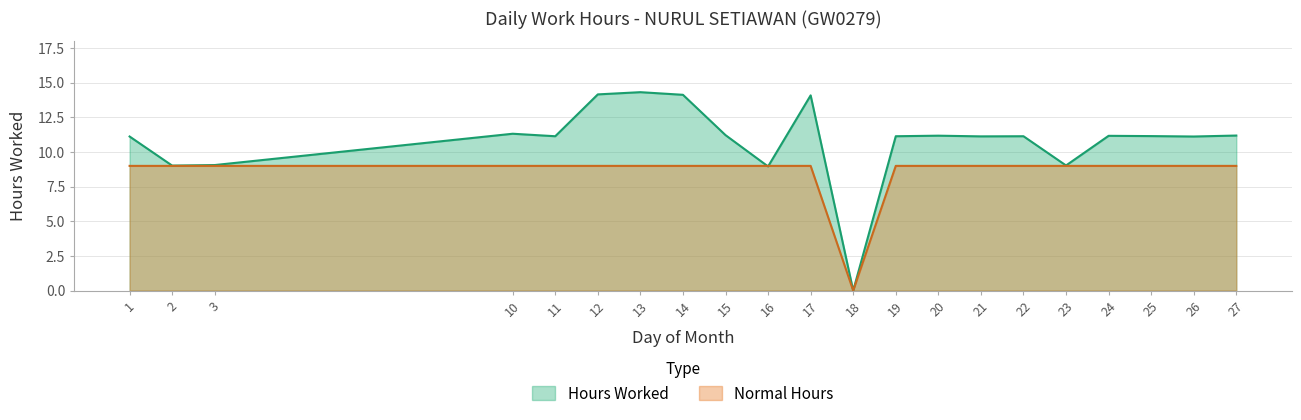

Reading left to right, transcribe all the data shown in this chart.

Hours Worked: 11.1	9.0	9.1	11.3	11.1	14.2	14.3	14.1	11.2	9.0	14.1	0.0	11.1	11.2	11.1	11.1	9.0	11.2	11.2	11.1	11.2
Normal Hours: 9.0	9.0	9.0	9.0	9.0	9.0	9.0	9.0	9.0	9.0	9.0	0.0	9.0	9.0	9.0	9.0	9.0	9.0	9.0	9.0	9.0